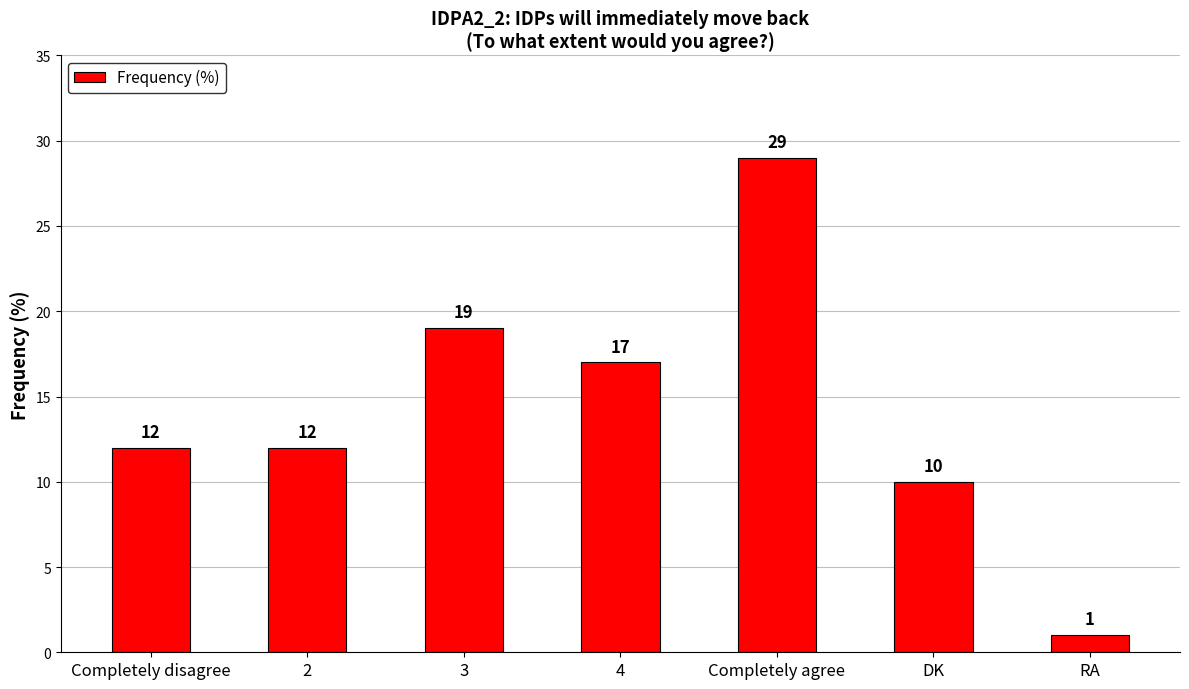

What is the greatest value displayed?

29